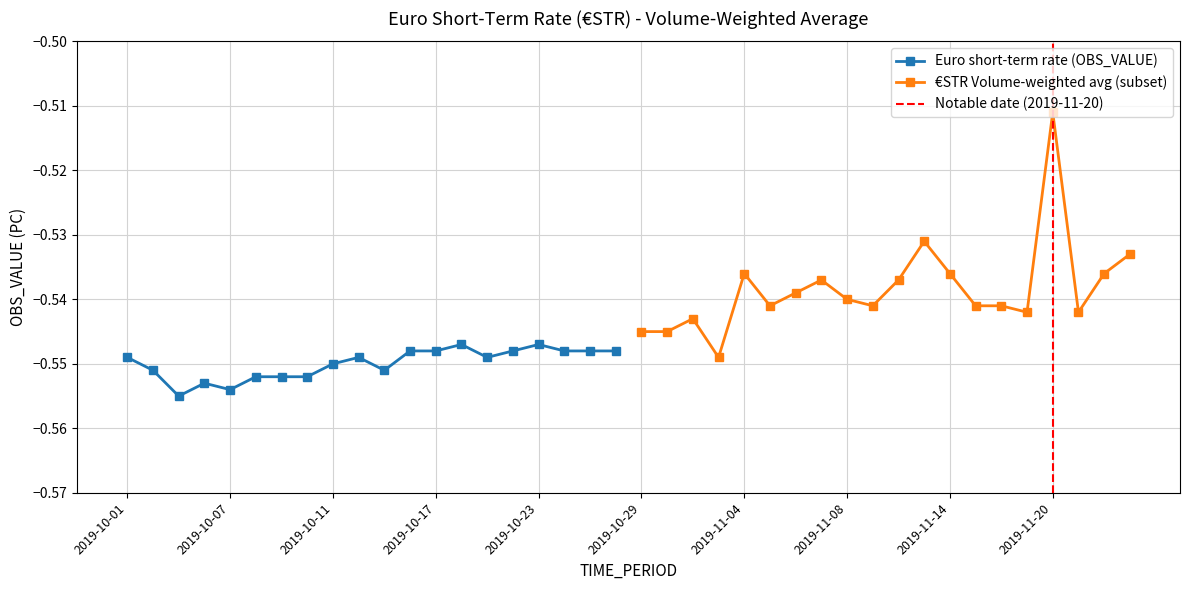

True or false: Euro short-term rate (OBS_VALUE) has more than 0 interior local peaks.

True